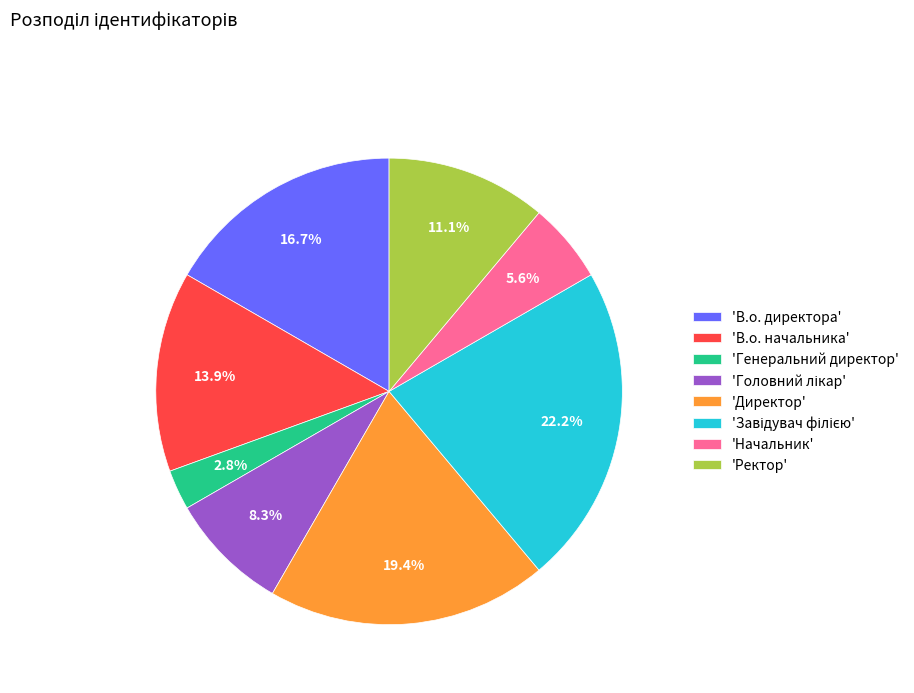

Combined, do 'В.о. директора' and 'Генеральний директор' account for over 50%?

No